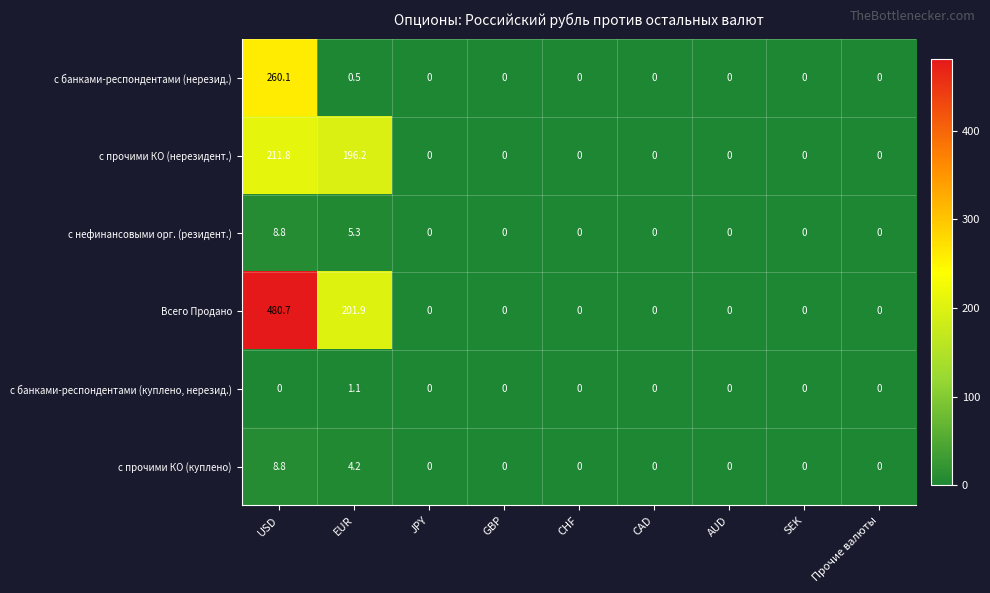

At which category is the sum across all series the highest?

USD